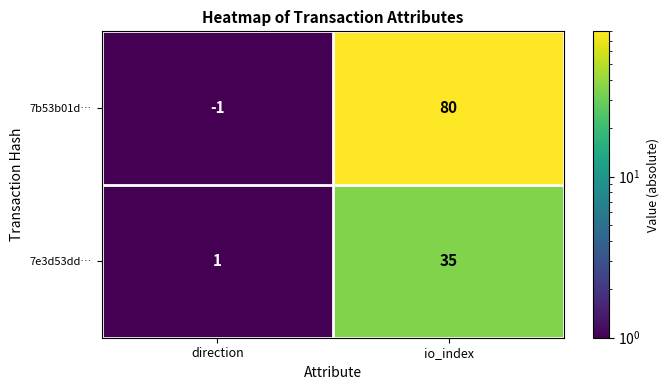

The 7e3d53dd… series shows 1 at direction. True or false?

True